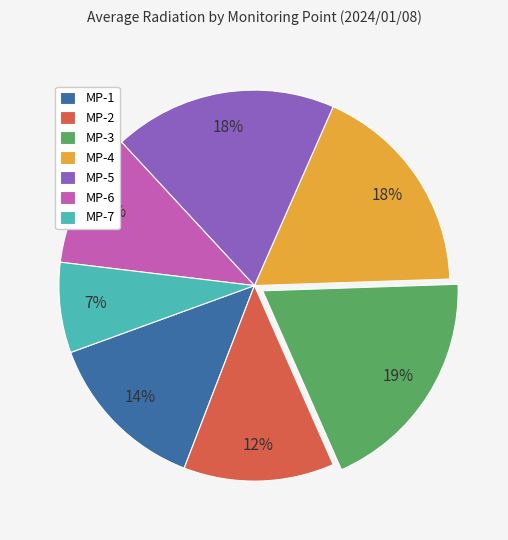

To the nearest percent, what is the combined percentage of MP-4 and MP-6?

29%